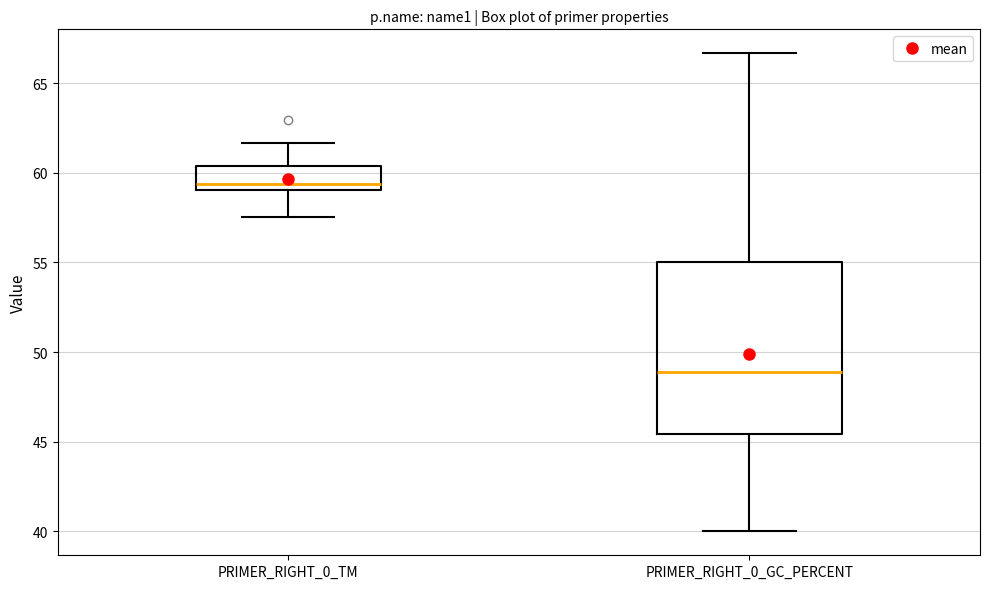

Which box has the lowest median line?

PRIMER_RIGHT_0_GC_PERCENT